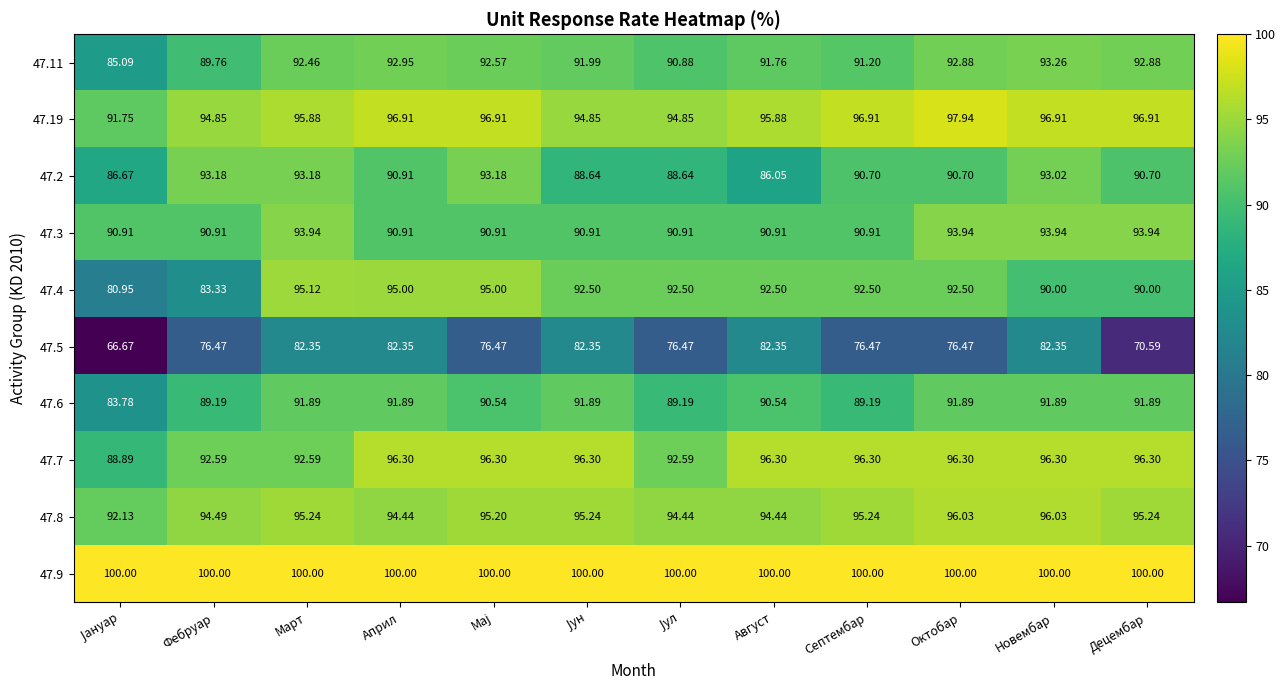

At which category is the sum across all series the highest?

Новембар